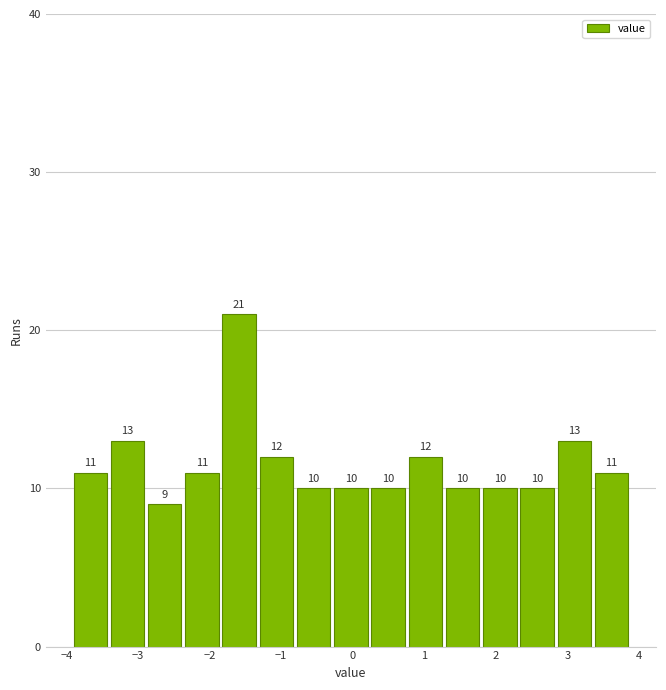

Reading left to right, transcribe this chart: for each bar, give the range it covers on the x-axis and its height. The bar edges are not printed on the chart, so give them approximately, as read against the axis.

-3.90 to -3.38: 11
-3.38 to -2.86: 13
-2.86 to -2.34: 9
-2.34 to -1.82: 11
-1.82 to -1.30: 21
-1.30 to -0.78: 12
-0.78 to -0.26: 10
-0.26 to 0.26: 10
0.26 to 0.78: 10
0.78 to 1.30: 12
1.30 to 1.82: 10
1.82 to 2.34: 10
2.34 to 2.86: 10
2.86 to 3.38: 13
3.38 to 3.90: 11